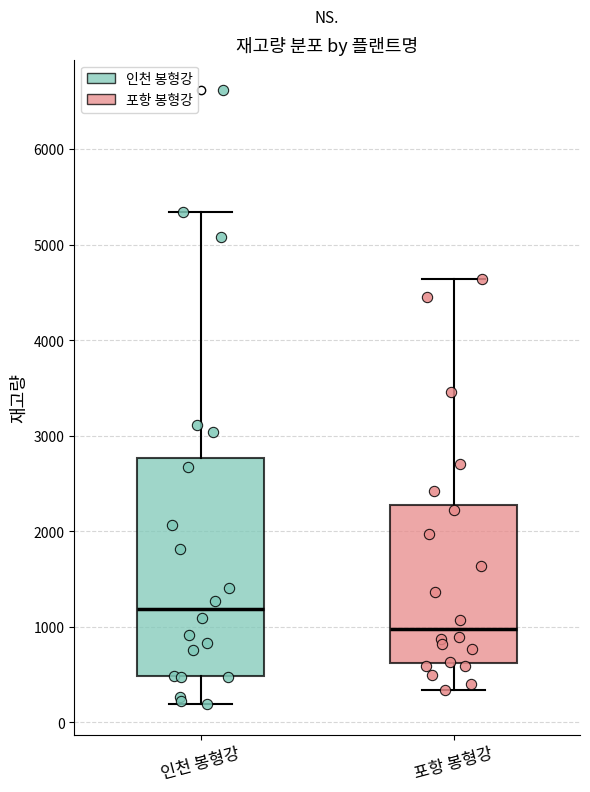

Reading left to right, transcribe this box plot: for each box, give where its median line is, the range the box spans, and where its two whiskers end, as read against the y-axis. The values are not printed on the chart, so give them approximately, as read against the axis.

인천 봉형강: median 1200, box 500 to 2800, whiskers 200 to 5300
포항 봉형강: median 1000, box 600 to 2300, whiskers 300 to 4600